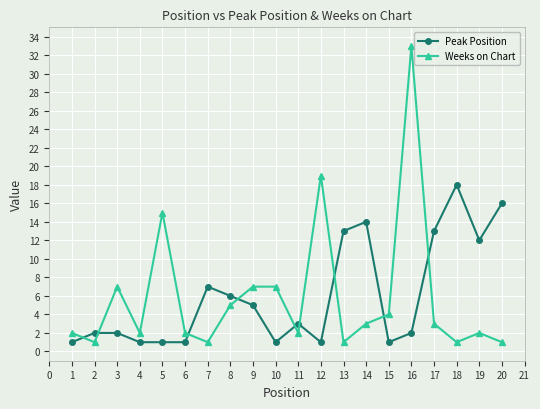

What is the sum of the Peak Position values at 9 and 11?

8